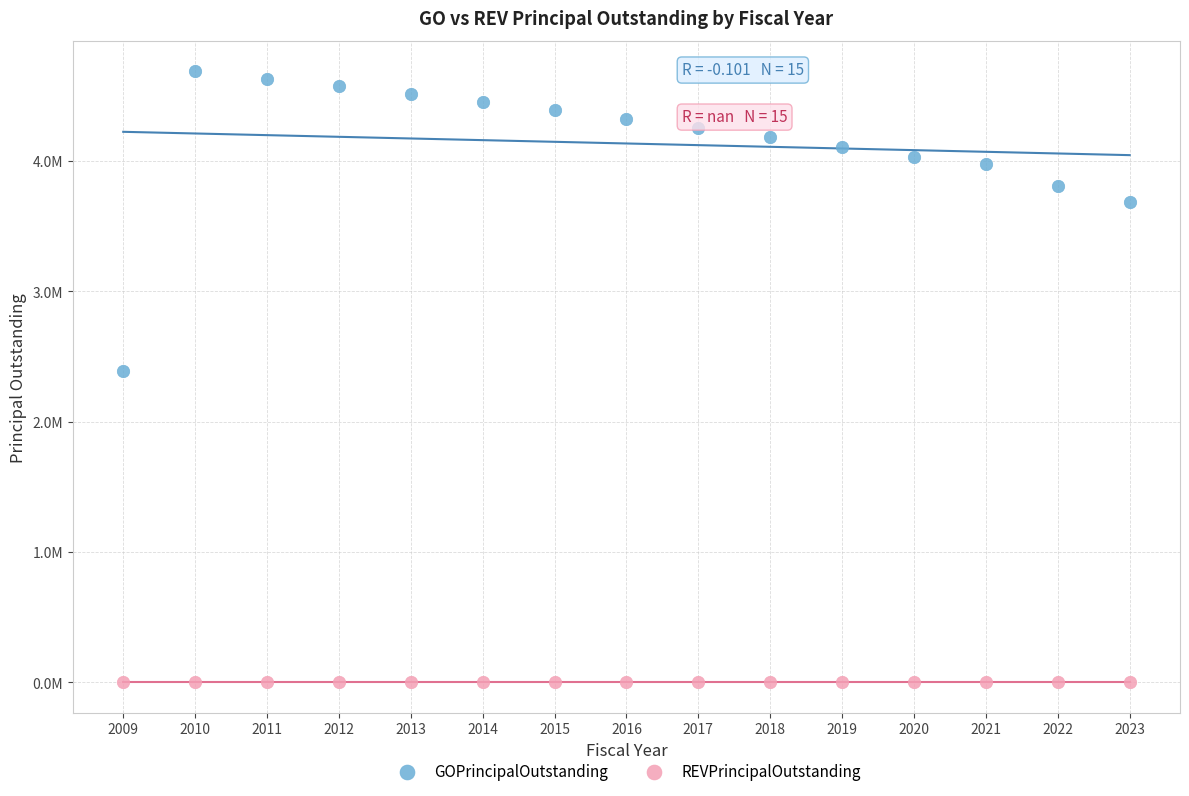

What are all the series names shown in the legend?

GOPrincipalOutstanding, REVPrincipalOutstanding